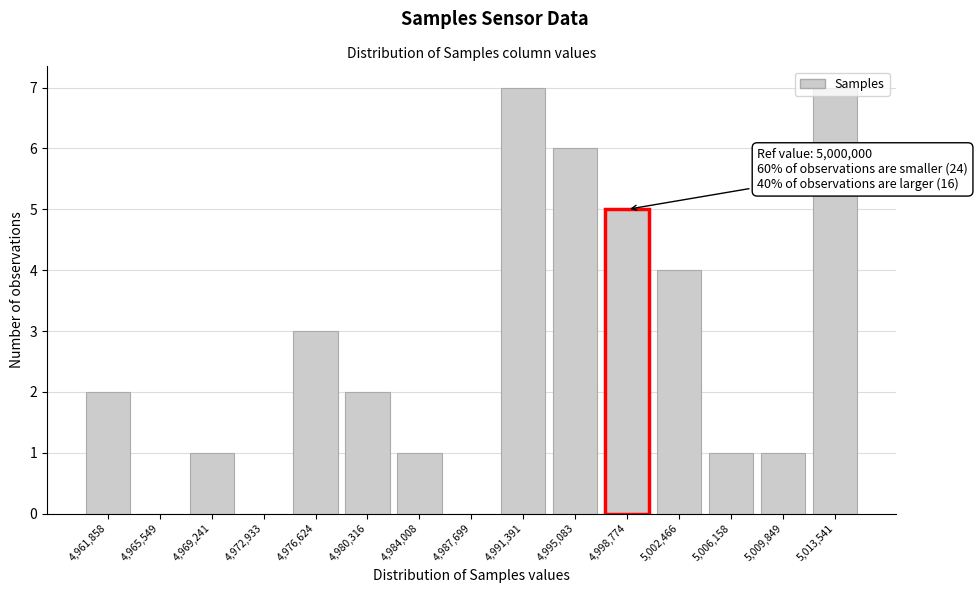

Approximately how many times larger is the value at 4,991,391 compared to 4,995,083?

1.2